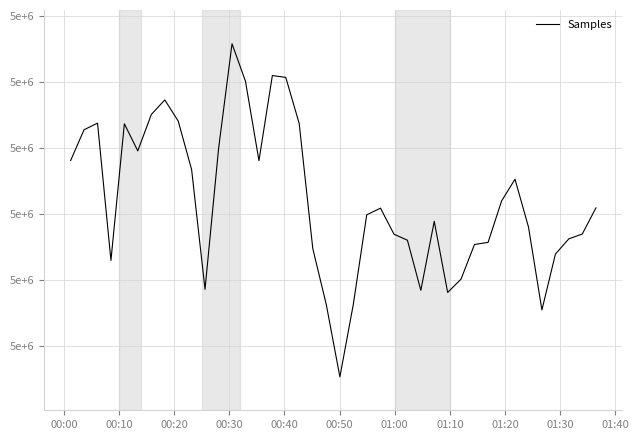

Is this an area chart (filled region under the line)?

No